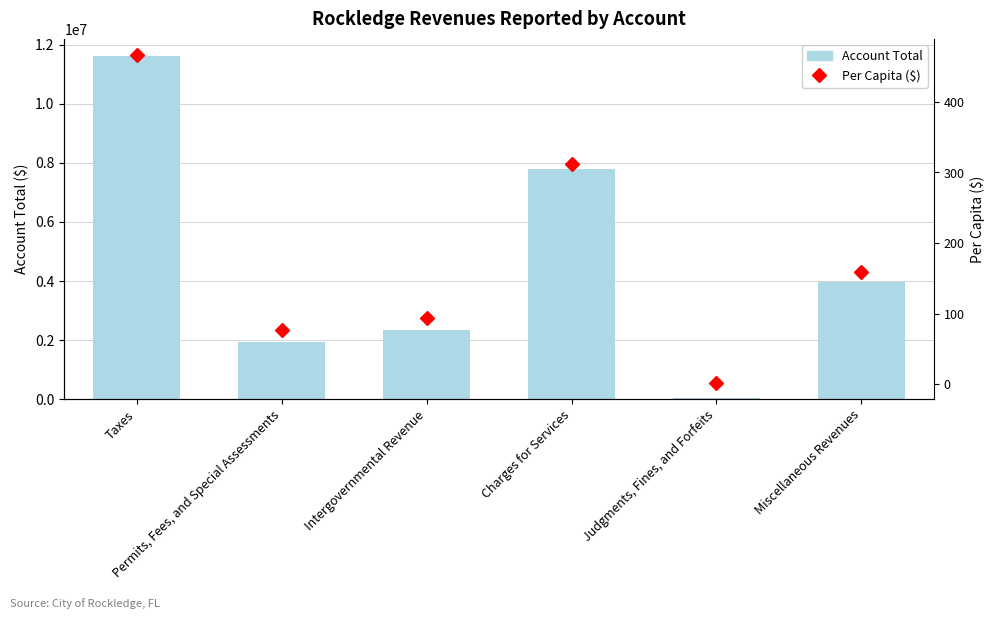

At which label does Account Total reach its minimum?

Judgments, Fines, and Forfeits